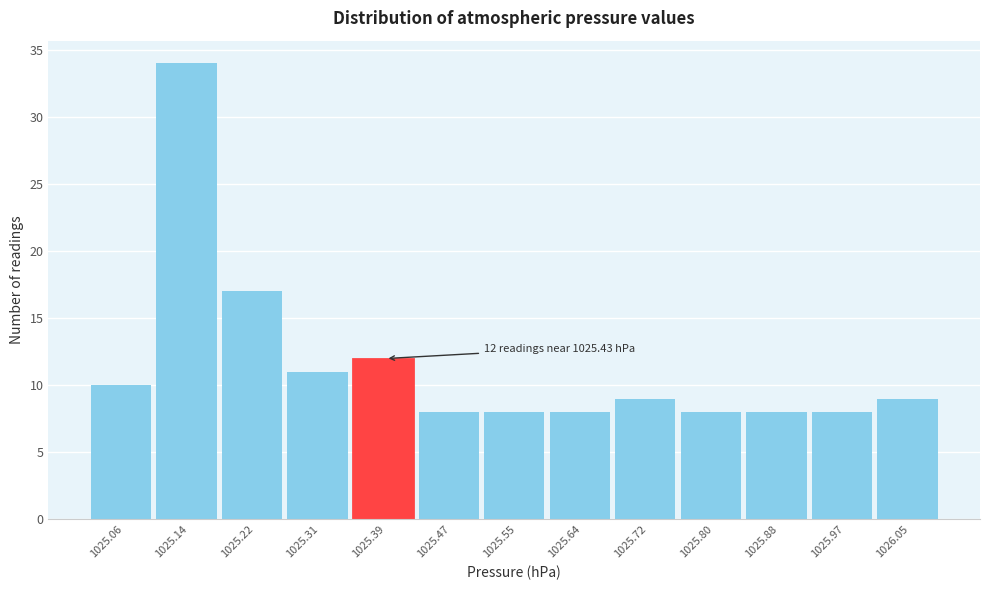

Reading left to right, list all the values displayed in this chart.

10	34	17	11	12	8	8	8	9	8	8	8	9